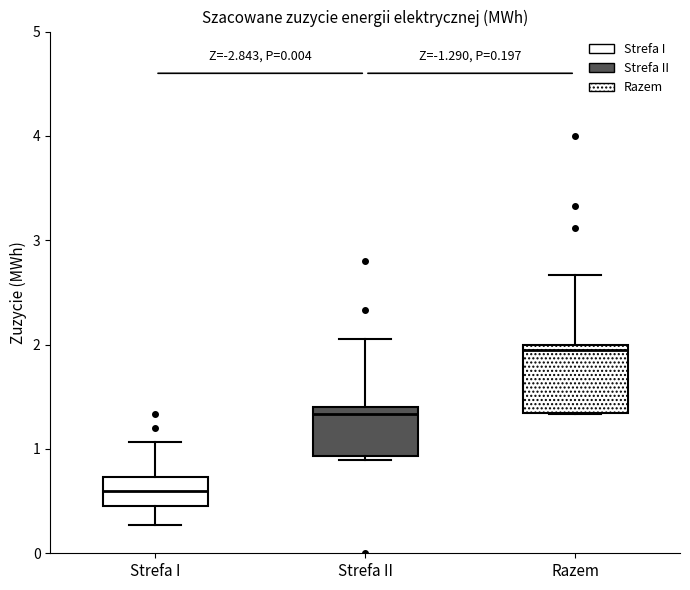

Comparing the boxes themselves (not the whiskers), which one is the tallest?

Razem